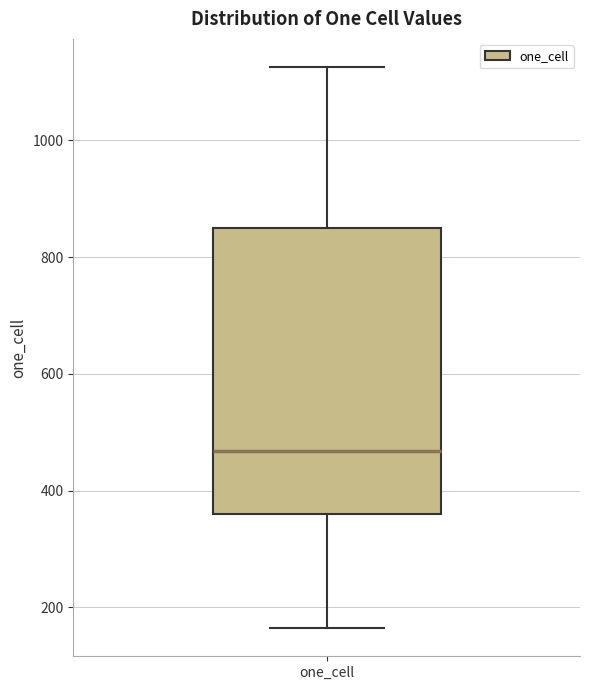

Where does the lower whisker of the box for one_cell end on the y-axis? The values are not printed on the chart, so give them approximately, as read against the axis.

160